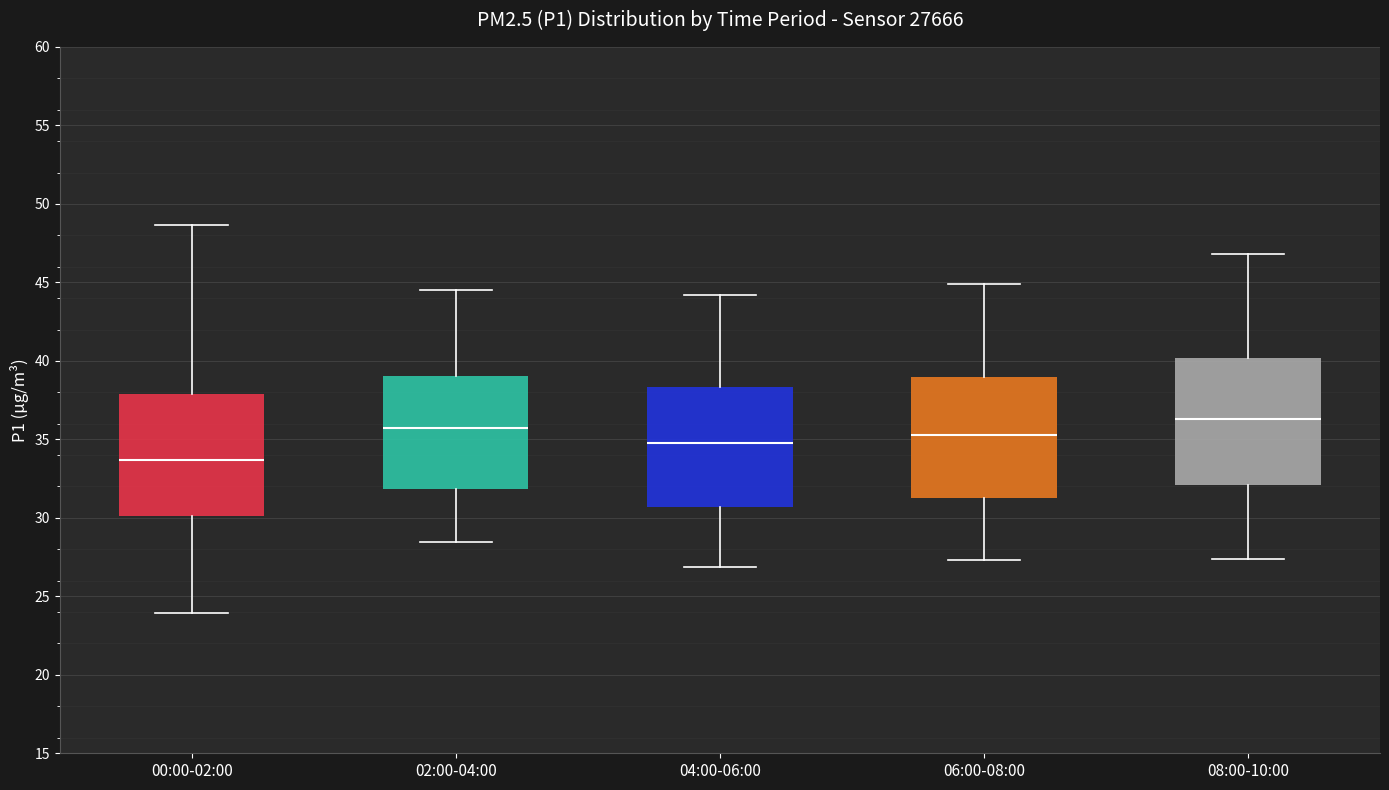

Reading left to right, transcribe this box plot: for each box, give where its median line is, the range the box spans, and where its two whiskers end, as read against the y-axis. The values are not printed on the chart, so give them approximately, as read against the axis.

00:00-02:00: median 33.5, box 30.0 to 38.0, whiskers 24.0 to 48.5
02:00-04:00: median 35.5, box 32.0 to 39.0, whiskers 28.5 to 44.5
04:00-06:00: median 35.0, box 30.5 to 38.5, whiskers 27.0 to 44.0
06:00-08:00: median 35.5, box 31.5 to 39.0, whiskers 27.5 to 45.0
08:00-10:00: median 36.5, box 32.0 to 40.0, whiskers 27.5 to 47.0